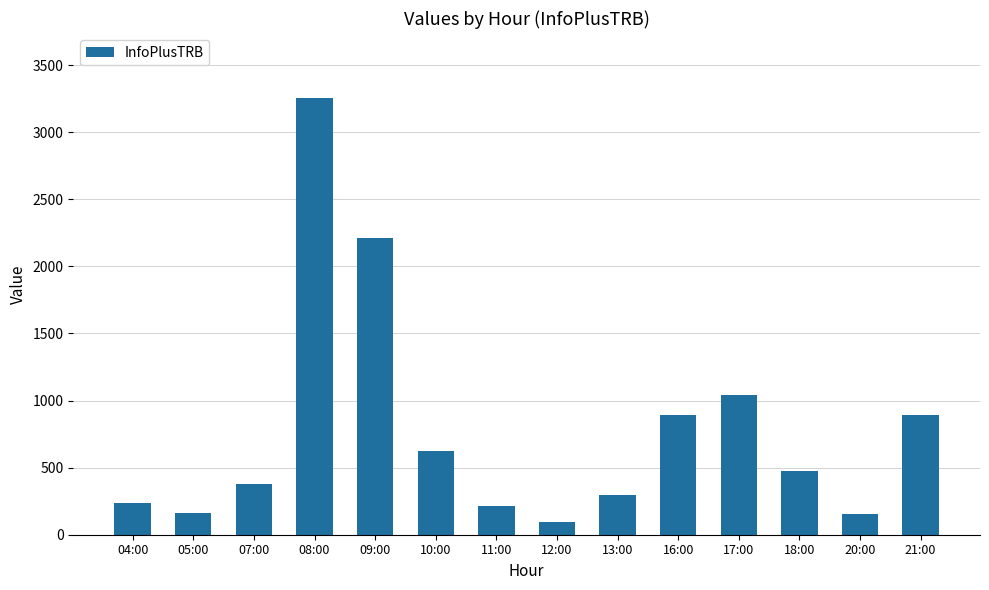

Count the number of data series in this chart.

1